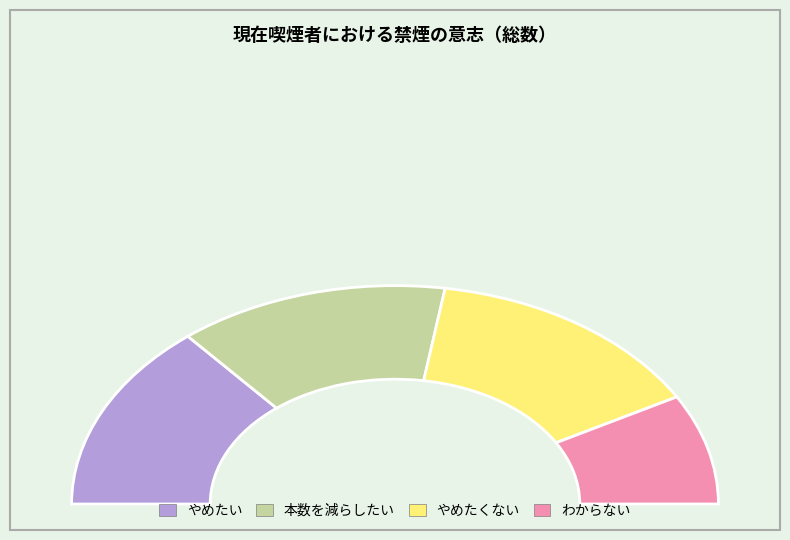

Is the sum of やめたくない and わからない greater than half?

No